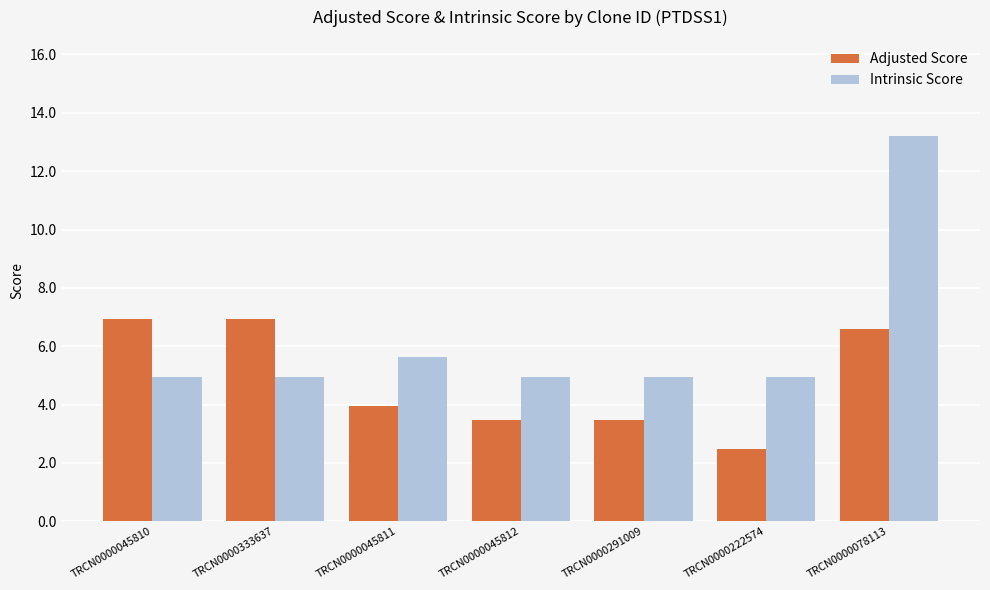

What is the lowest value of the Intrinsic Score series?

5.0